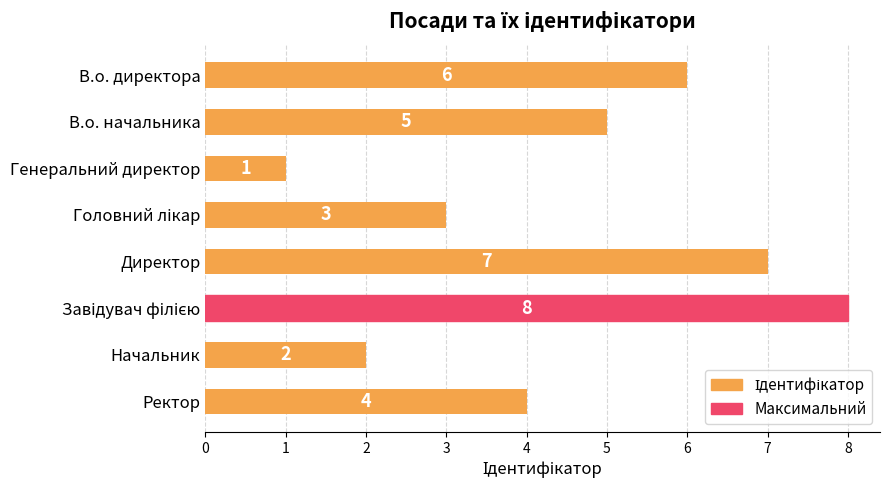

The value at В.о. директора is 4. True or false?

False